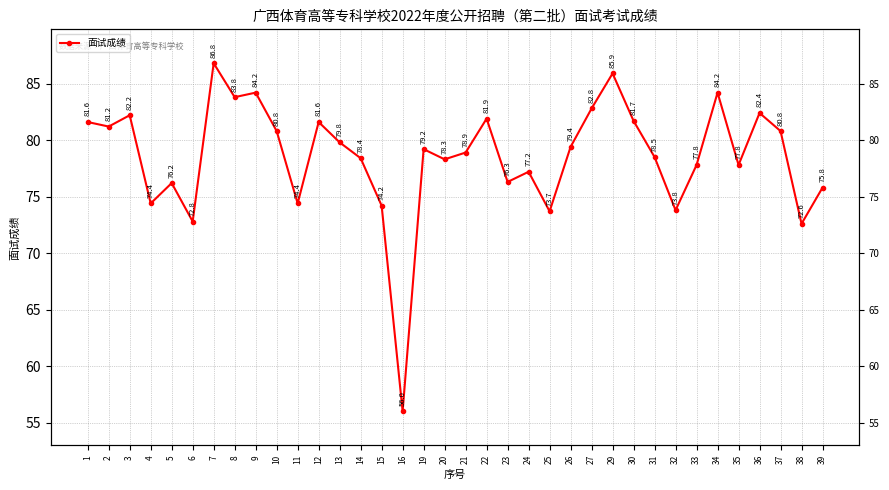

List the labels in order of value, smallest first.

16, 38, 6, 25, 32, 15, 4, 11, 39, 5, 23, 24, 33, 35, 20, 14, 31, 21, 19, 26, 13, 10, 37, 2, 1, 12, 30, 22, 3, 36, 27, 8, 9, 34, 29, 7